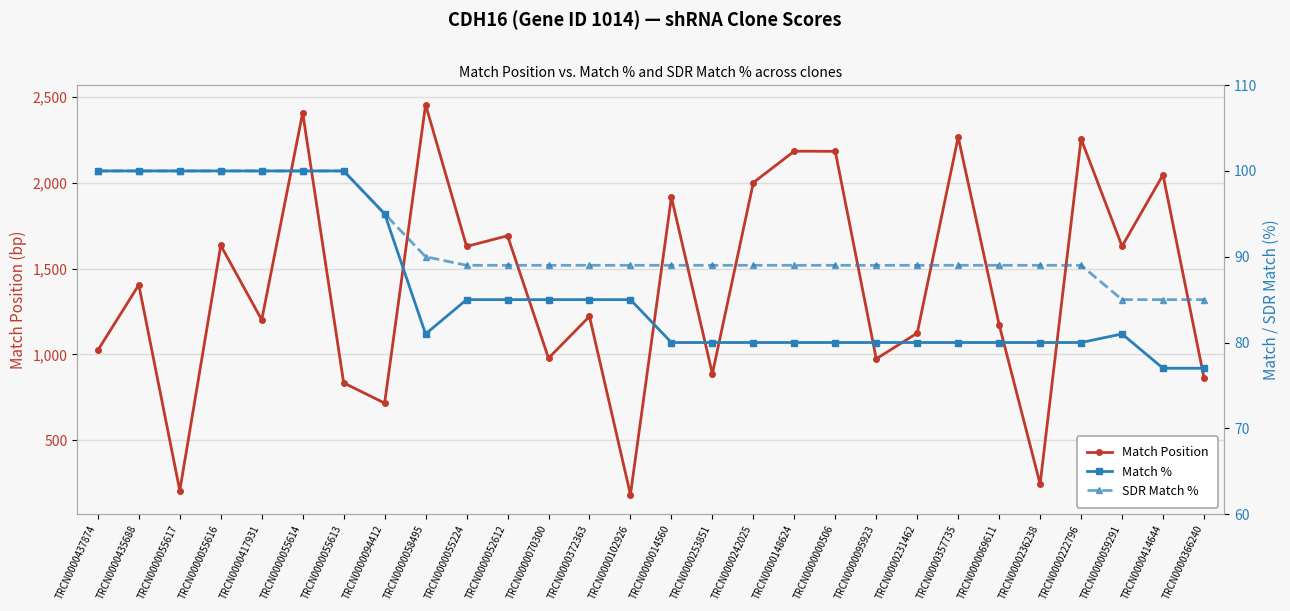

The SDR Match % series shows 176 at TRCN0000055613. True or false?

False